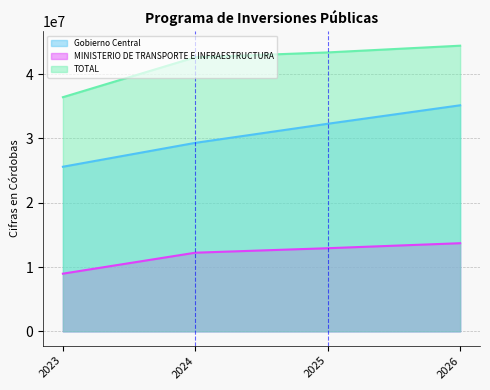

Which series has the largest range (max minus min)?

Gobierno Central